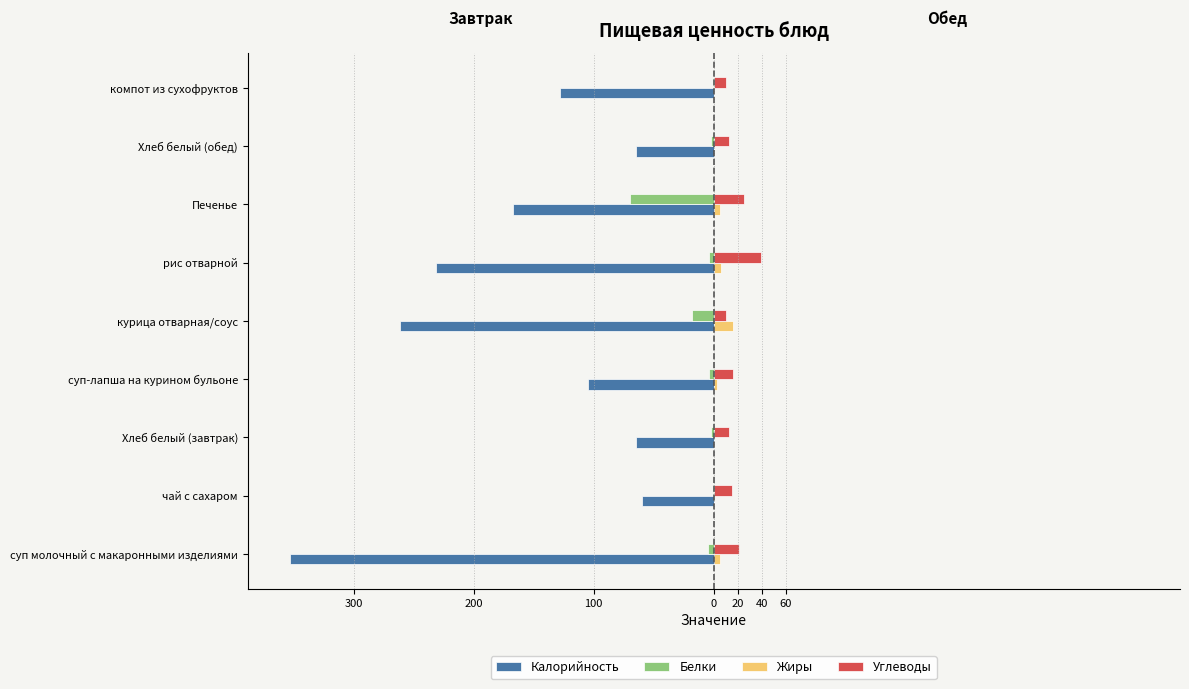

What are all the series names shown in the legend?

Калорийность, Белки, Жиры, Углеводы